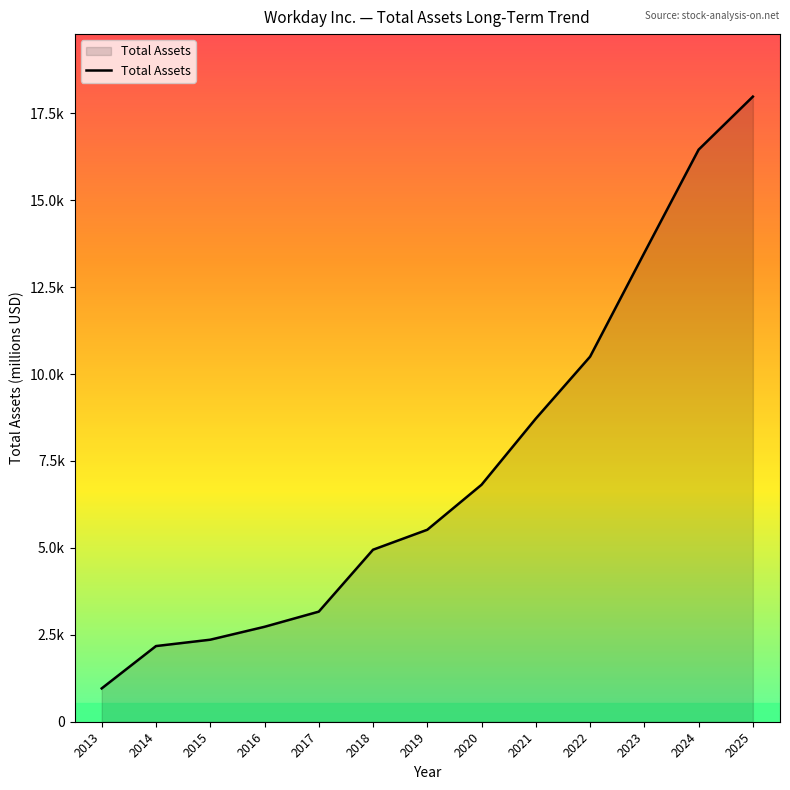

At which category does the chart reach its peak across all series?

2025